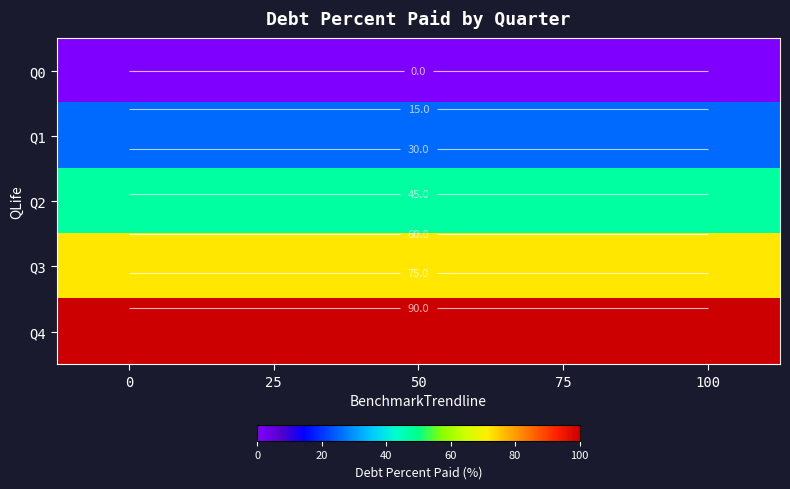

Rank the series by their maximum value, from lowest to highest.

Q0, Q1, Q2, Q3, Q4